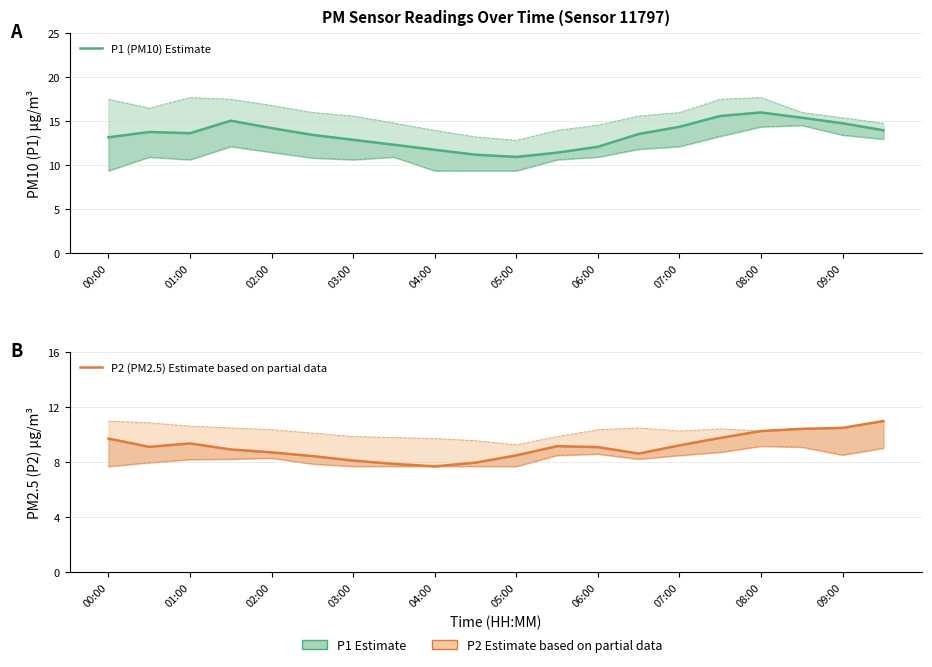

What is the maximum value for P1 (PM10) Estimate?

16.0